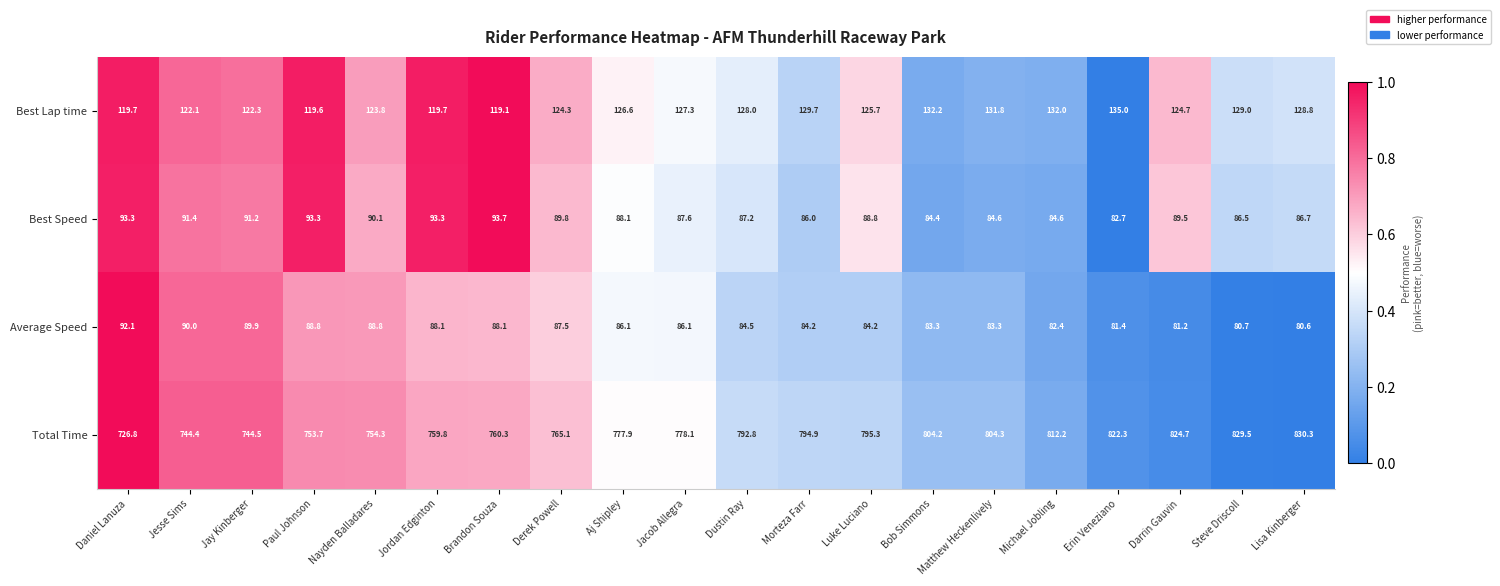

What is the difference between the Total Time values at Brandon Souza and Michael Jobling?

51.9